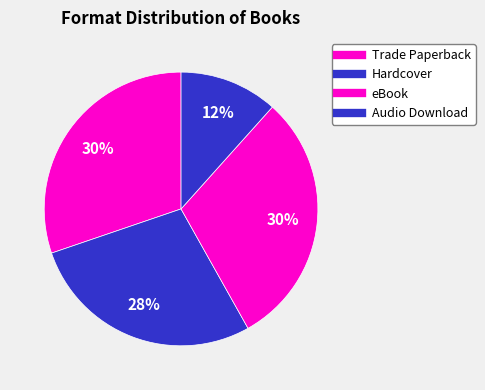

Rank the categories by value from highest to lowest.

Trade Paperback, Hardcover, Audio Download, eBook